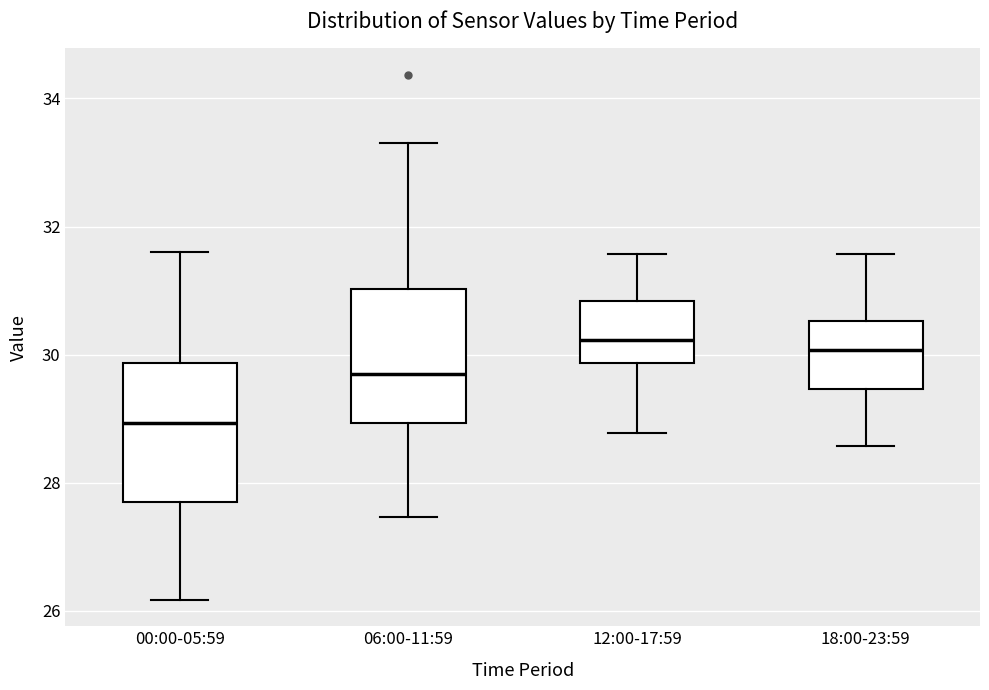

Where does the lower whisker of the box for 00:00-05:59 end on the y-axis? The values are not printed on the chart, so give them approximately, as read against the axis.

26.2